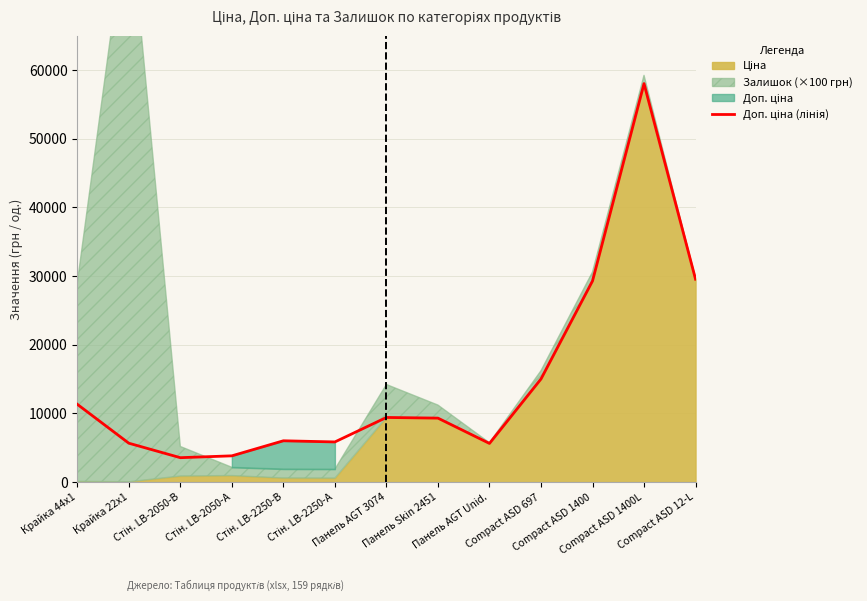

What is the sum of all values?

192537.1